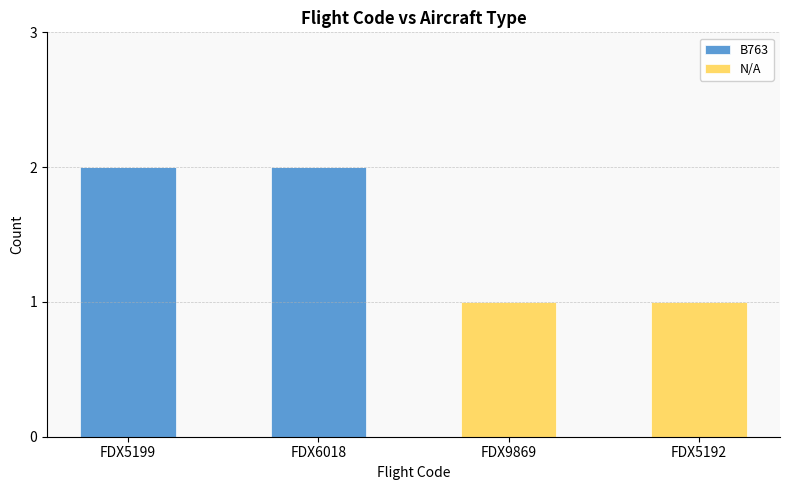

The B763 series shows 0 at FDX9869. True or false?

True